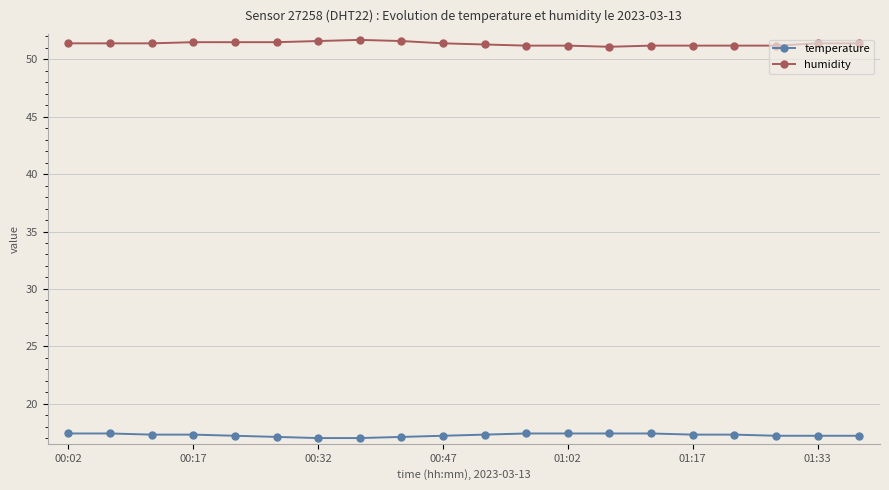

List the series in order of their overall mean, highest first.

humidity, temperature